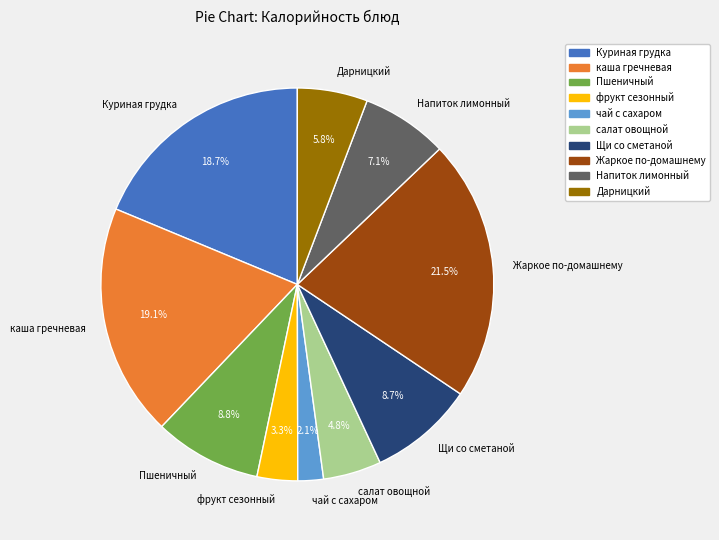

Approximately how many times larger is the value at Куриная грудка compared to каша гречневая?

1.0